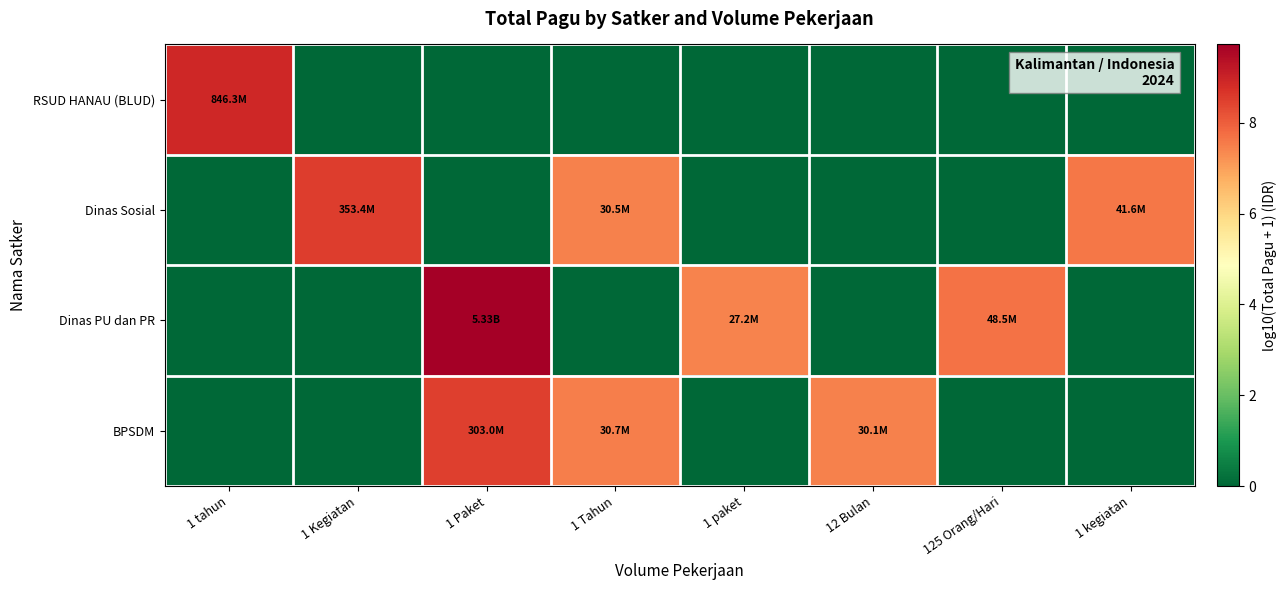

Count the number of categories in the chart.

8